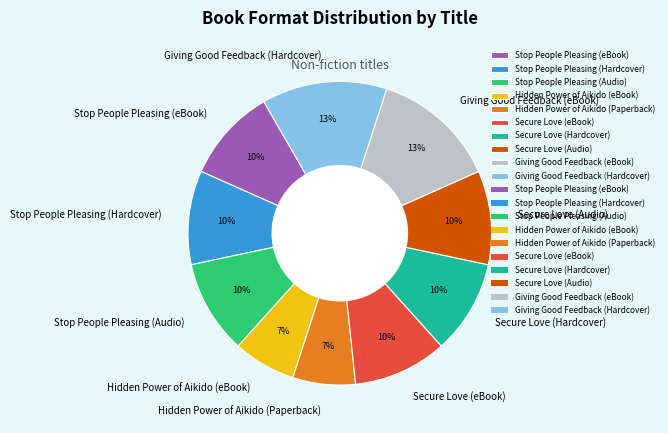

How many segments does this pie chart have?

10